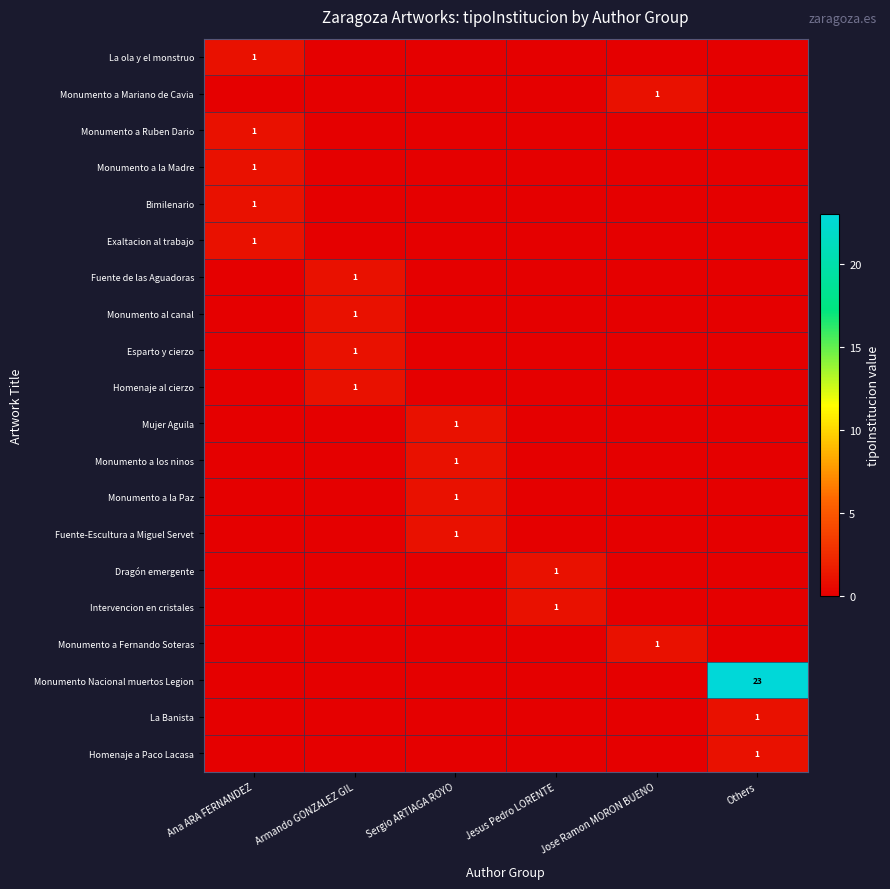

Is it true that La Banista equals 2 at Others?

False